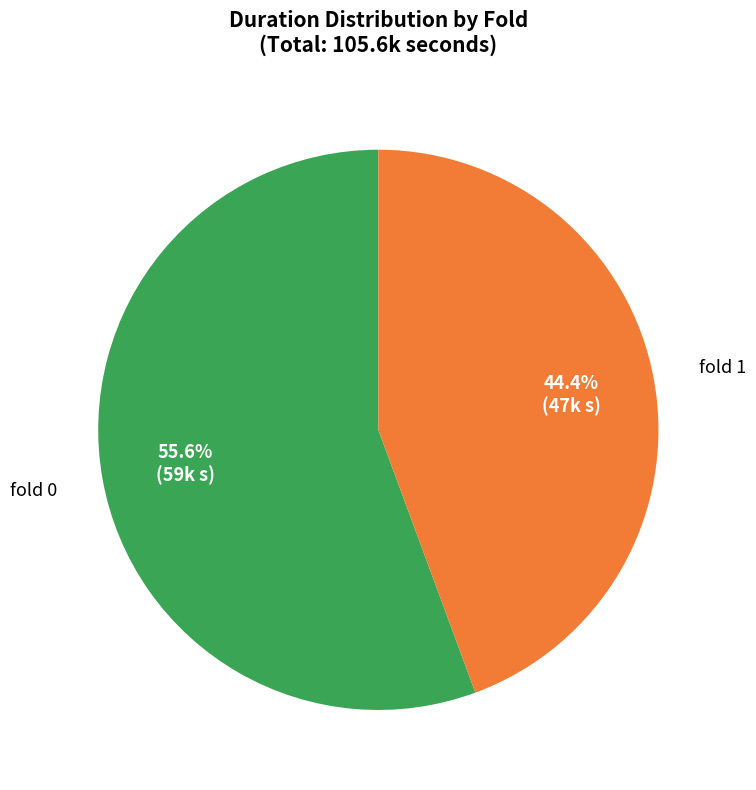

Rank the categories by value from highest to lowest.

fold 0, fold 1